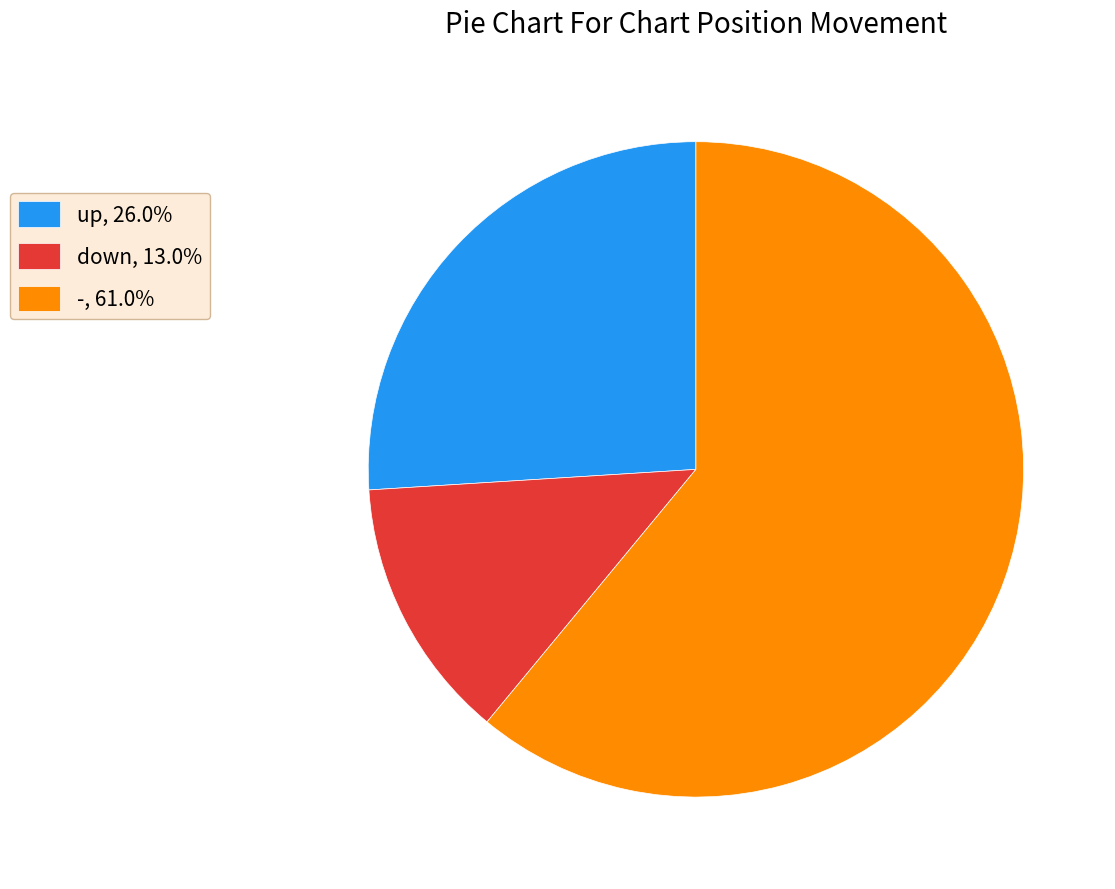

Do -, 61.0% and up, 26.0% together represent more than half of the pie?

Yes